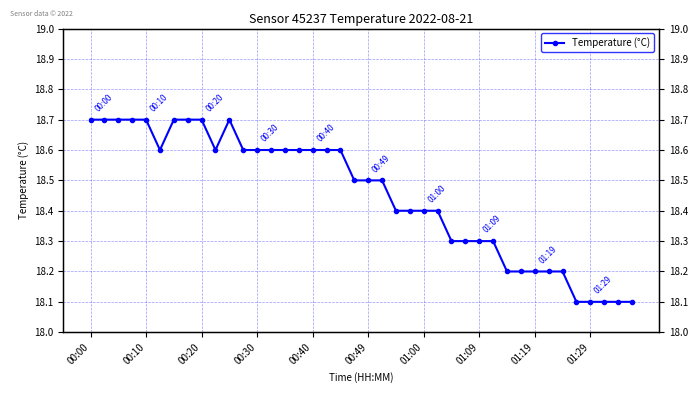

What is the change in value from 16 to 37?

-0.5